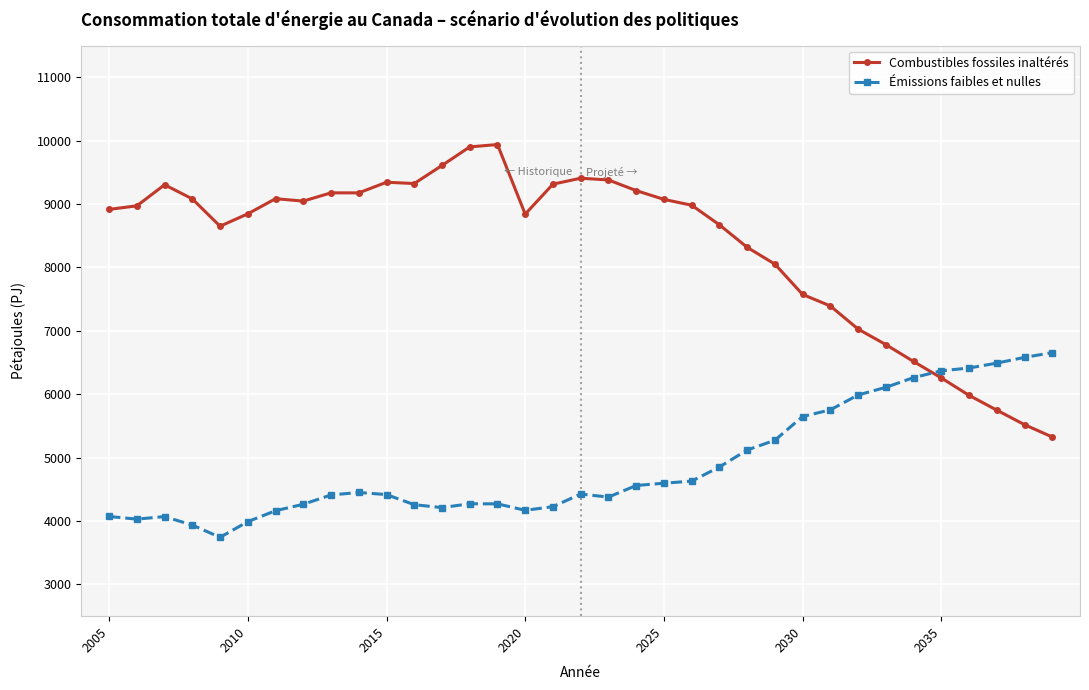

Which series has the largest range (max minus min)?

Combustibles fossiles inaltérés